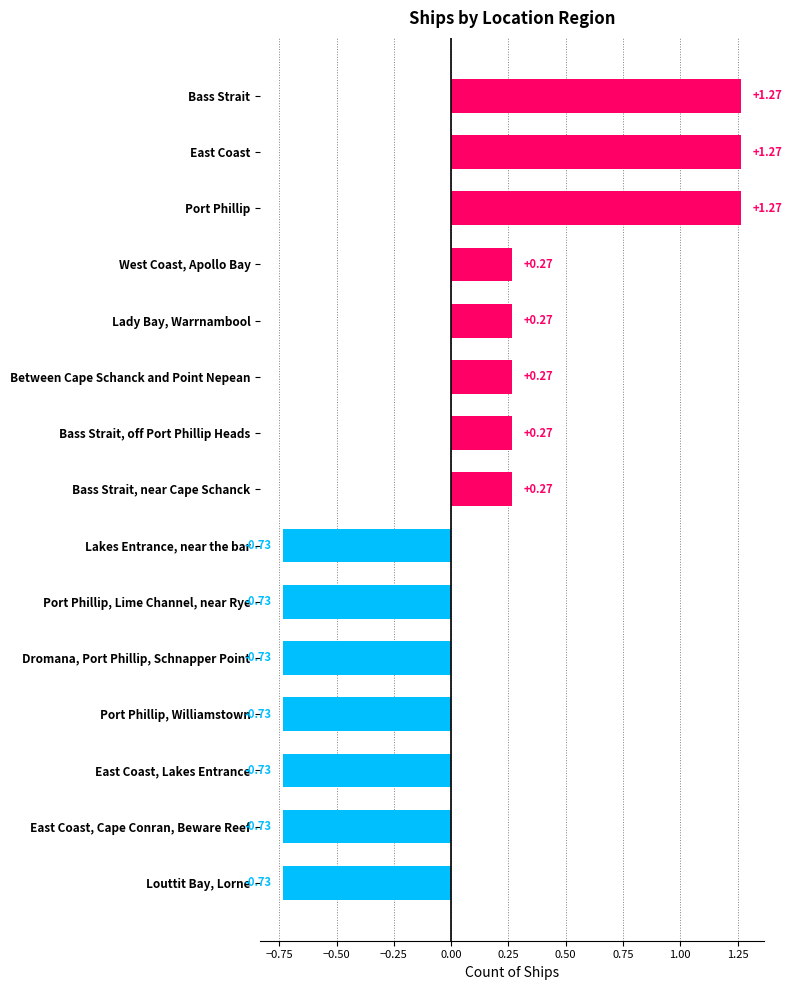

How many distinct data groups are displayed?

1